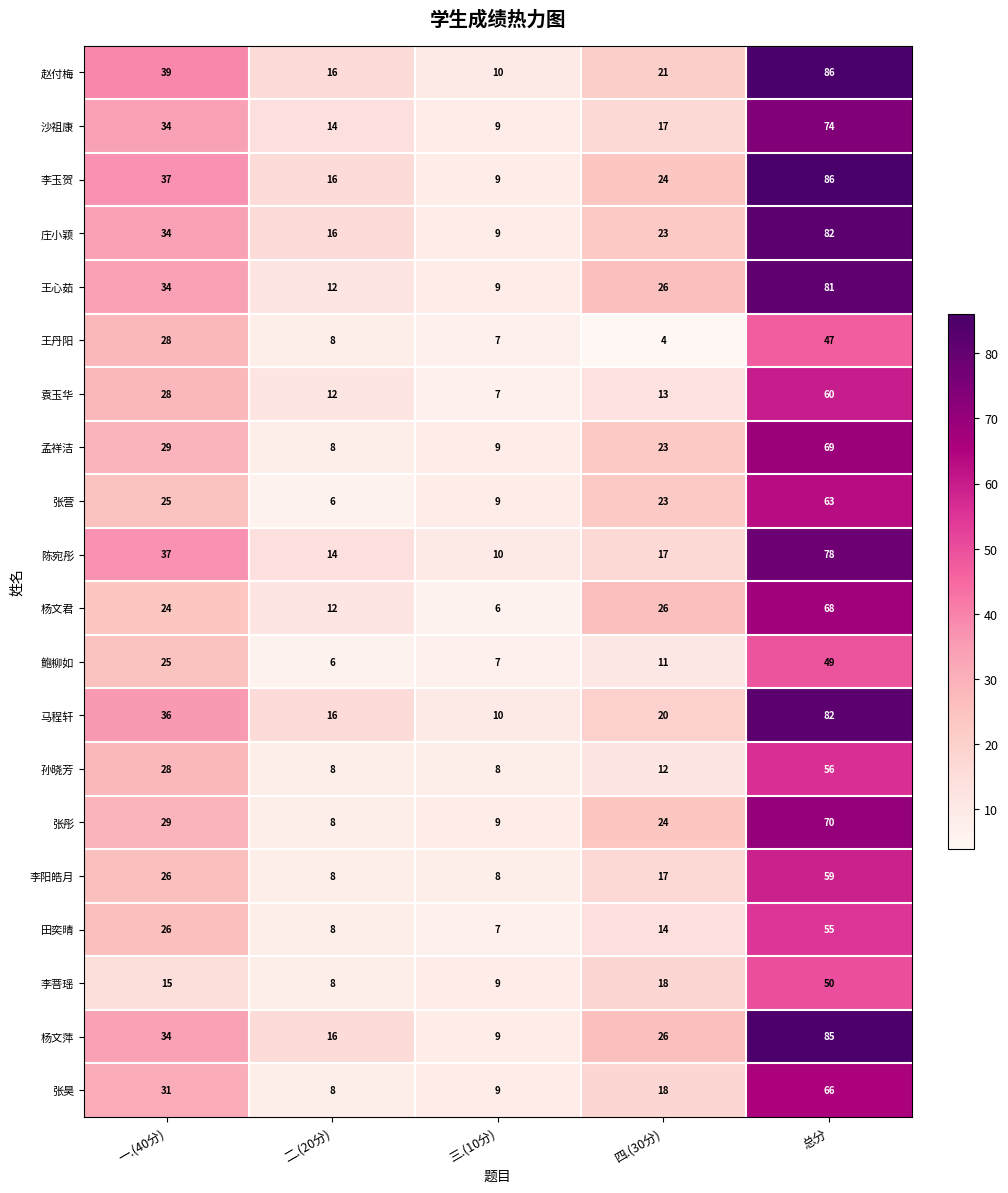

The 袁玉华 series shows 19 at 一.(40分). True or false?

False